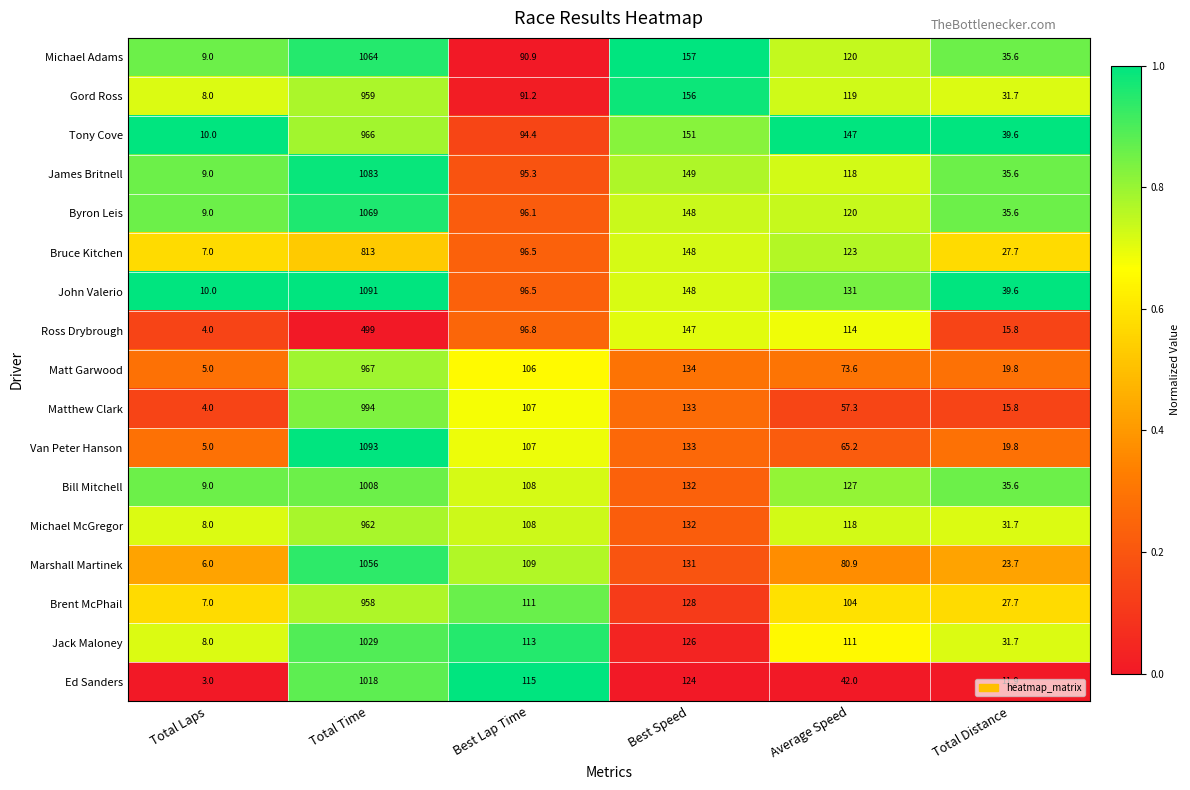

Between Total Time and Average Speed, which series saw the biggest shift?

Van Peter Hanson